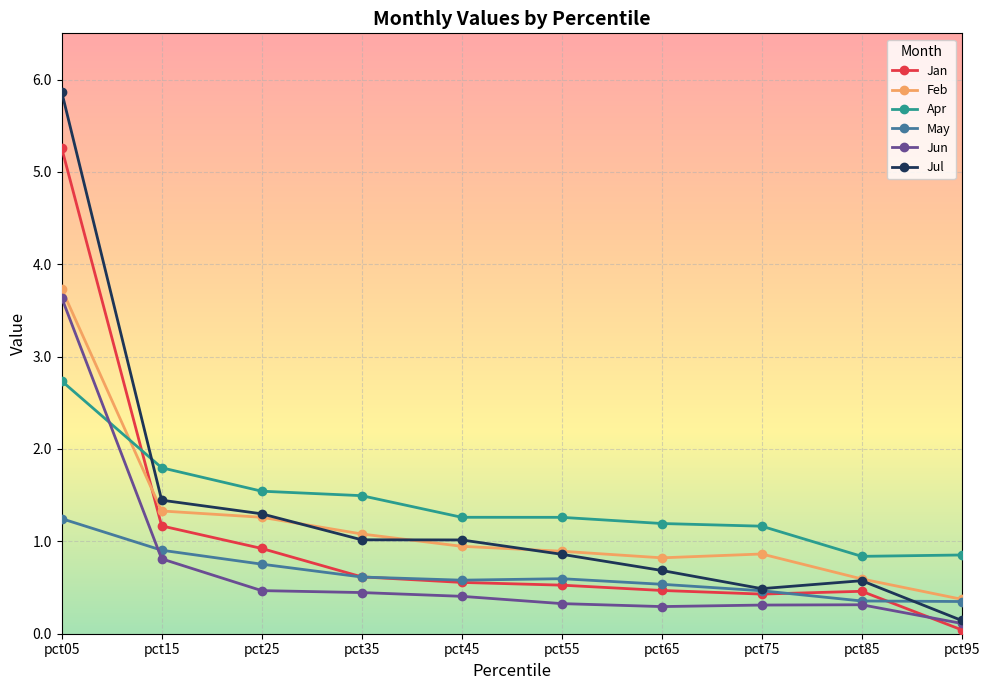

Does the chart have visible grid lines?

Yes